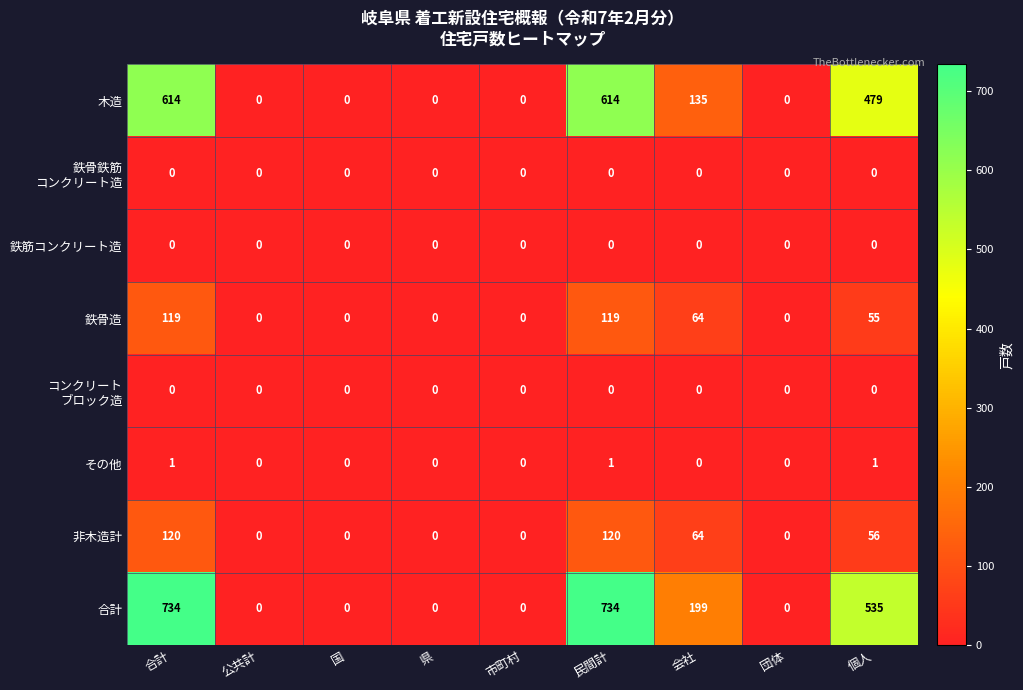

How many values in the 鉄骨造 series exceed 0?

4